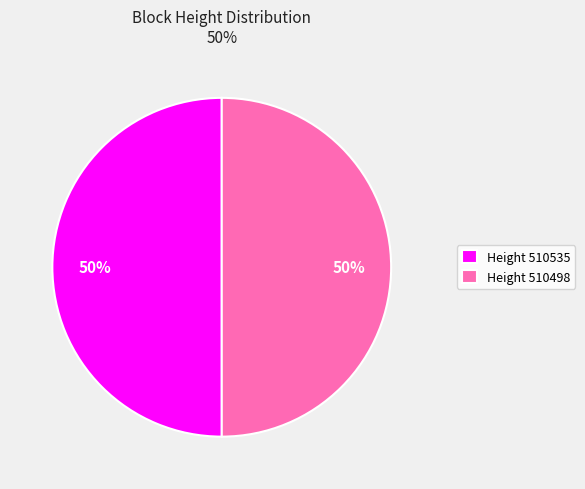

Count the number of slices in the pie.

2